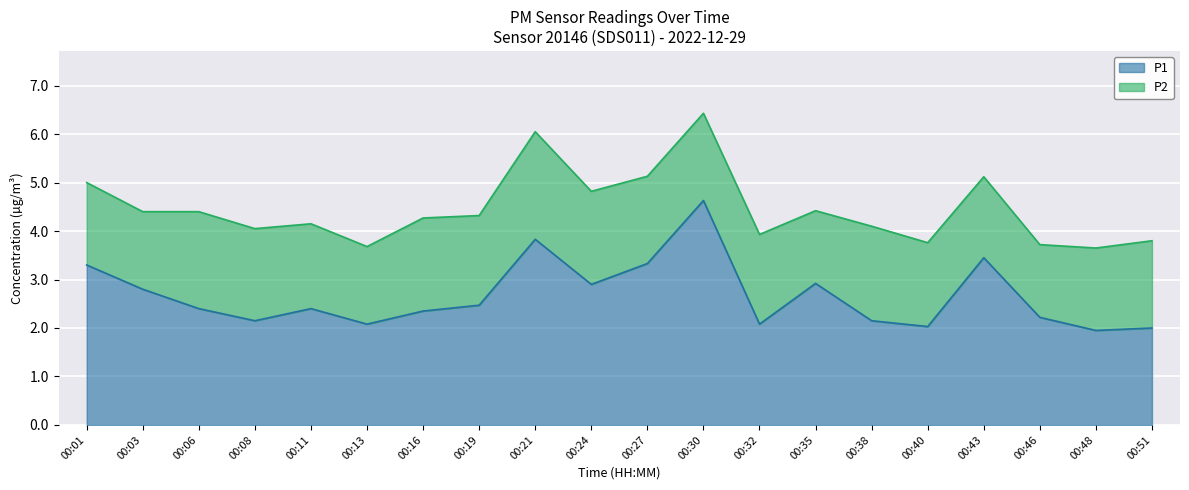

At which label does the data first exceed 2?

00:01